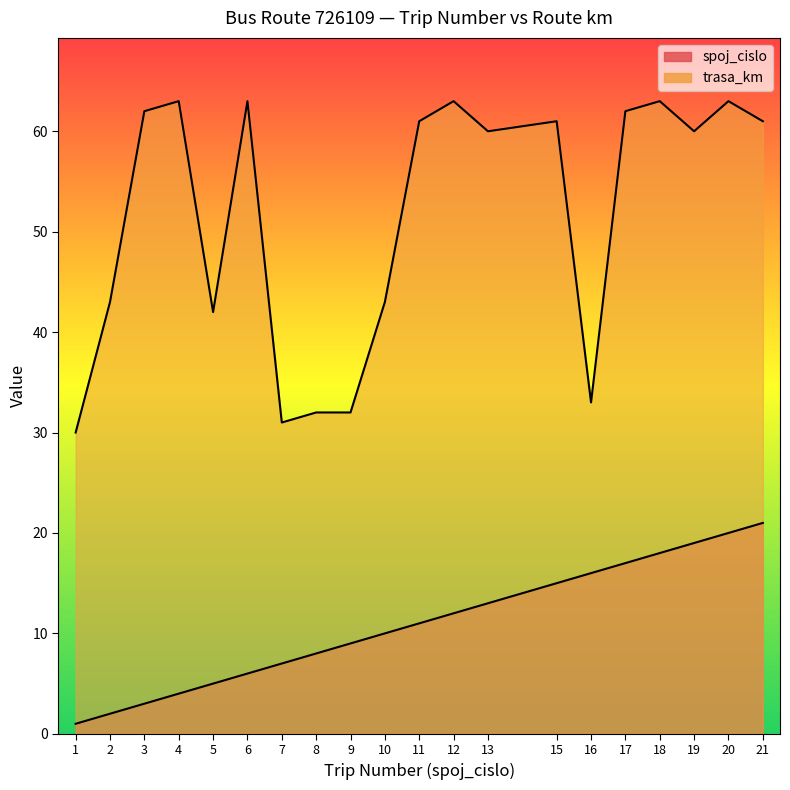

What is the value of the spoj_cislo point at the 4th from the left?

4